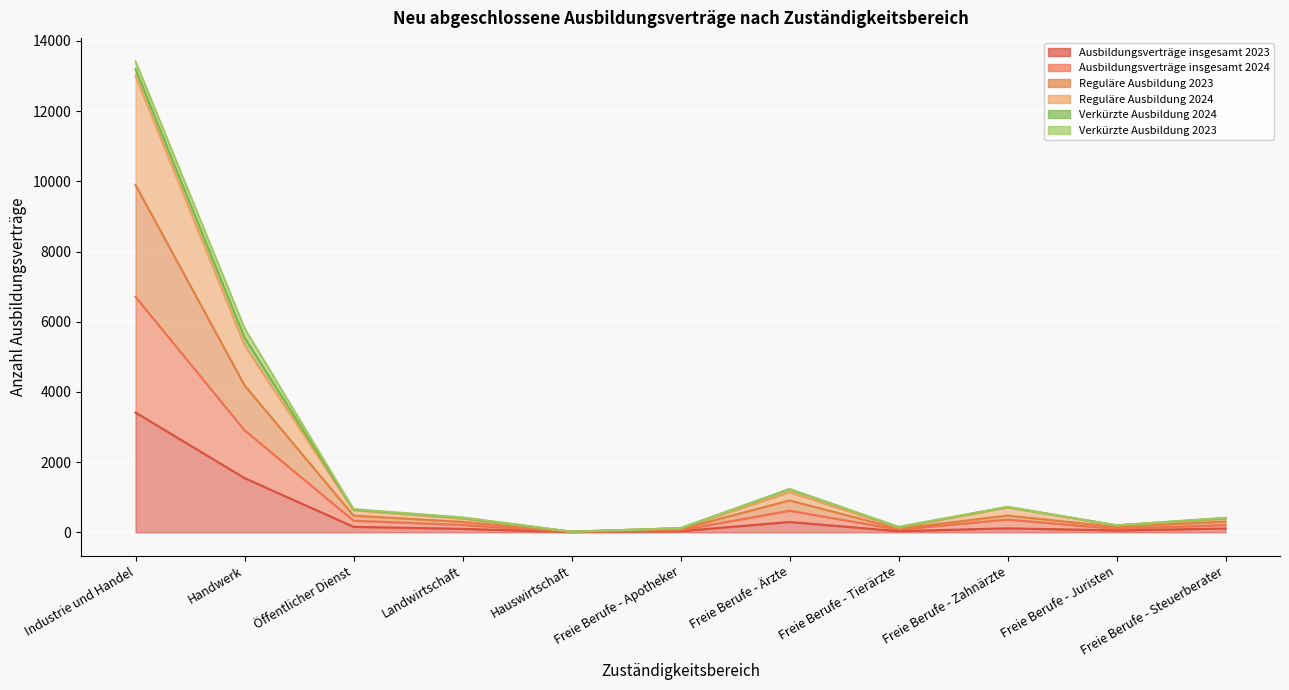

True or false: Reguläre Ausbildung 2024 and Ausbildungsverträge insgesamt 2024 intersect in this chart.

False